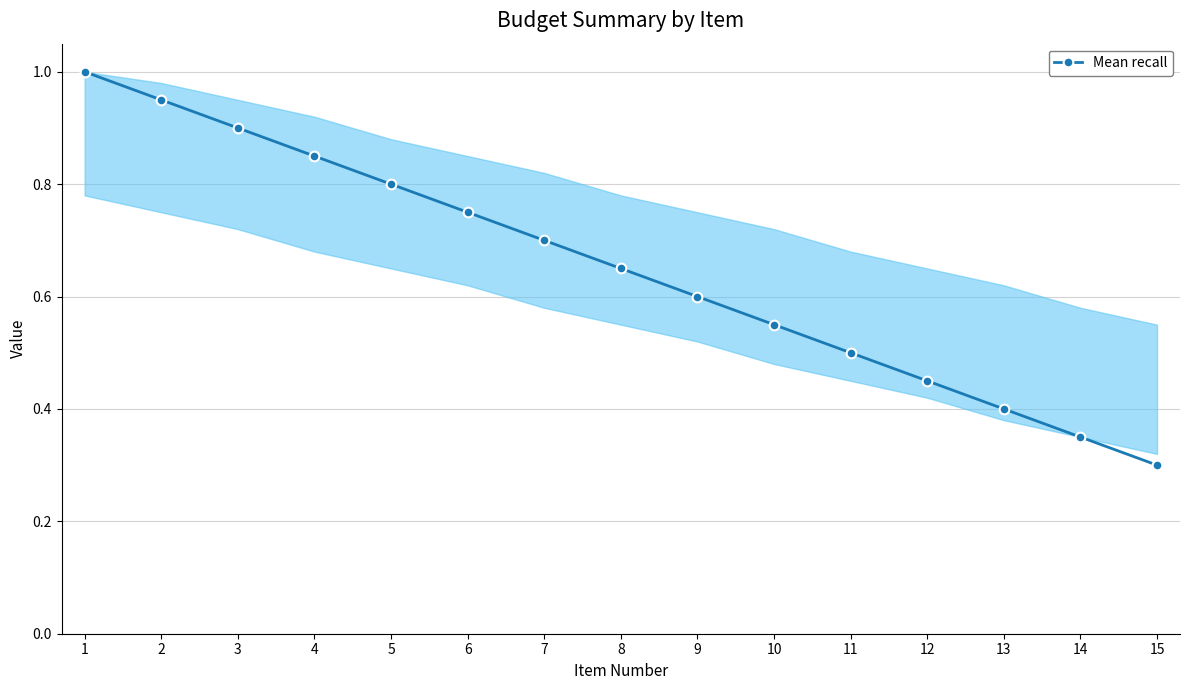

Rank the categories by value from lowest to highest.

15, 14, 13, 12, 11, 10, 9, 8, 7, 6, 5, 4, 3, 2, 1